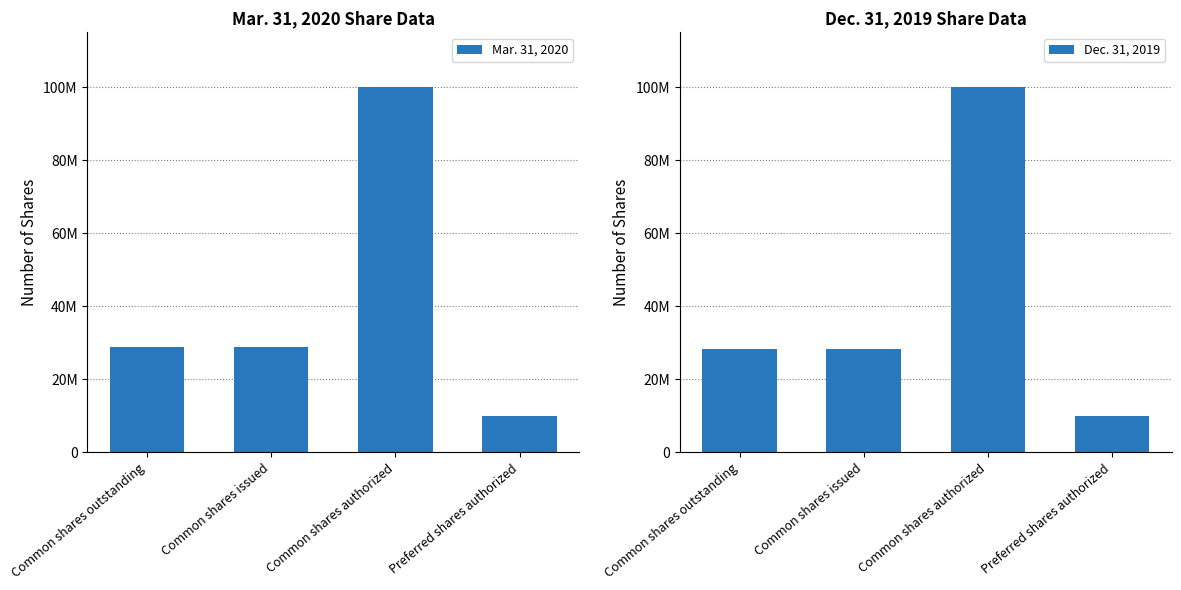

What is the difference between the maximum and minimum values in the Dec. 31, 2019 series?

90000000